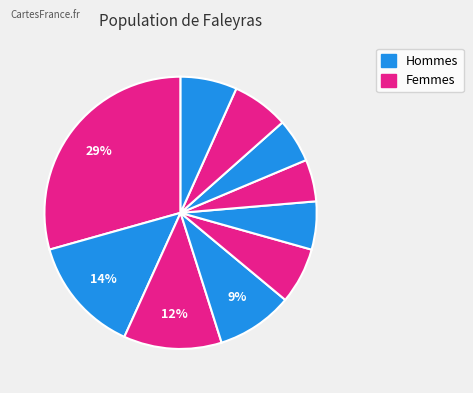

How many slices are in this pie chart?

10